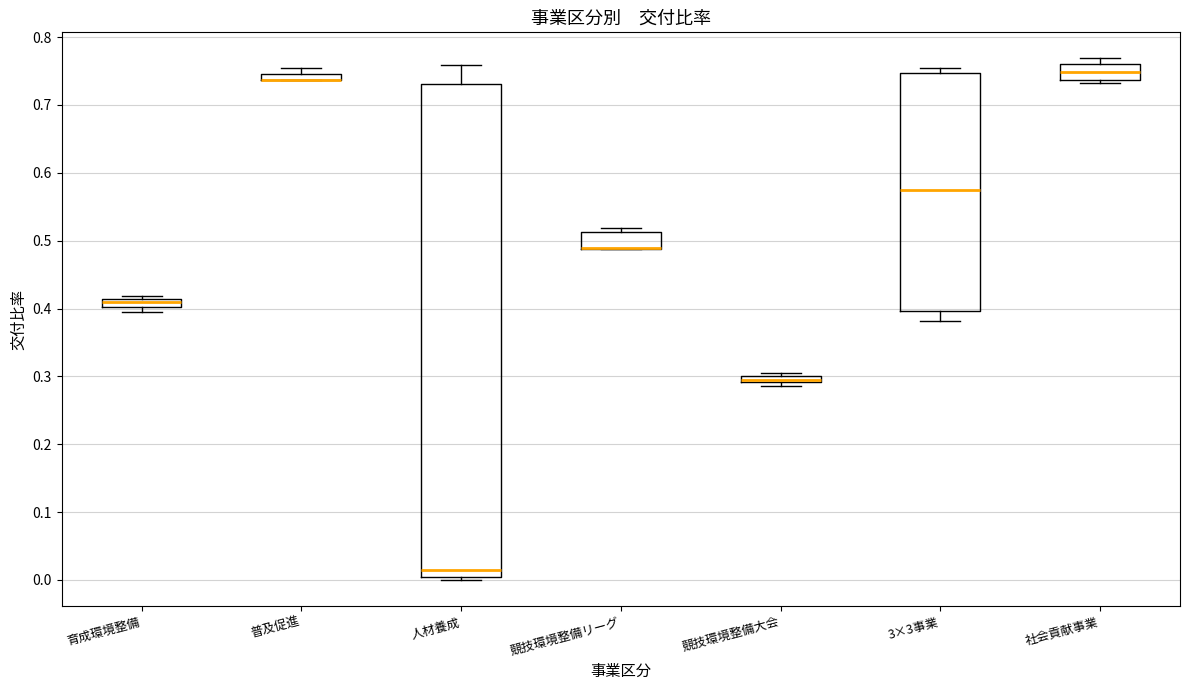

Where does the upper whisker of the box for 人材養成 end on the y-axis? The values are not printed on the chart, so give them approximately, as read against the axis.

0.76